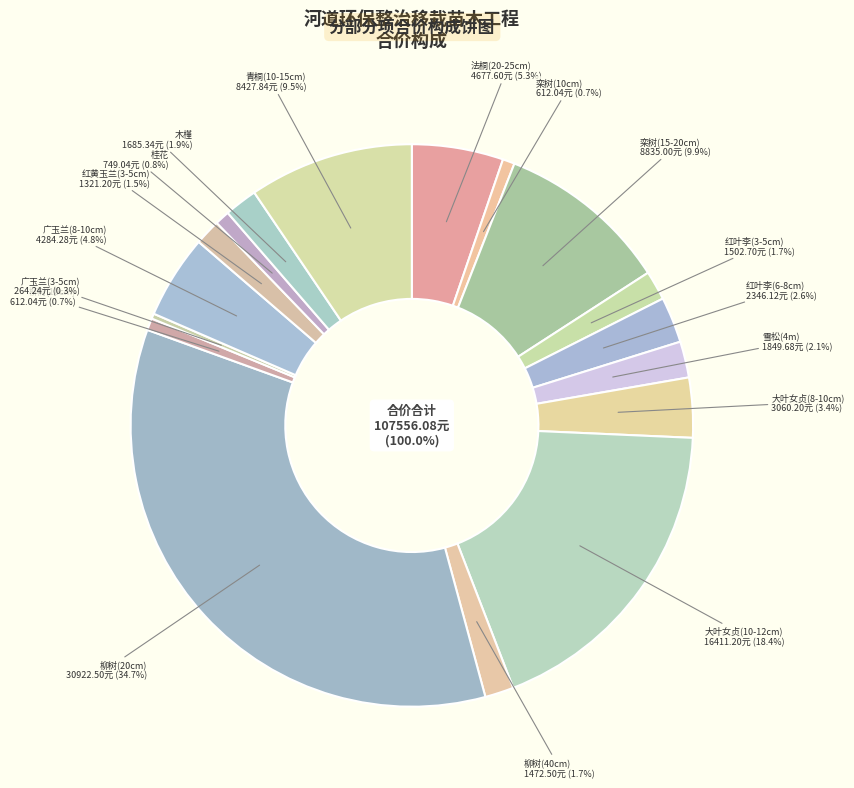

Is there any slice that represents more than half of the pie?

No